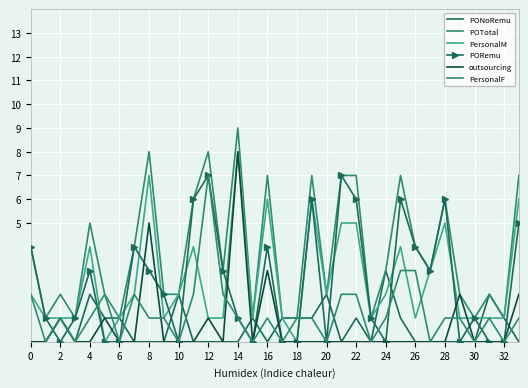

Which category has the lowest value in the PersonalM series?

10